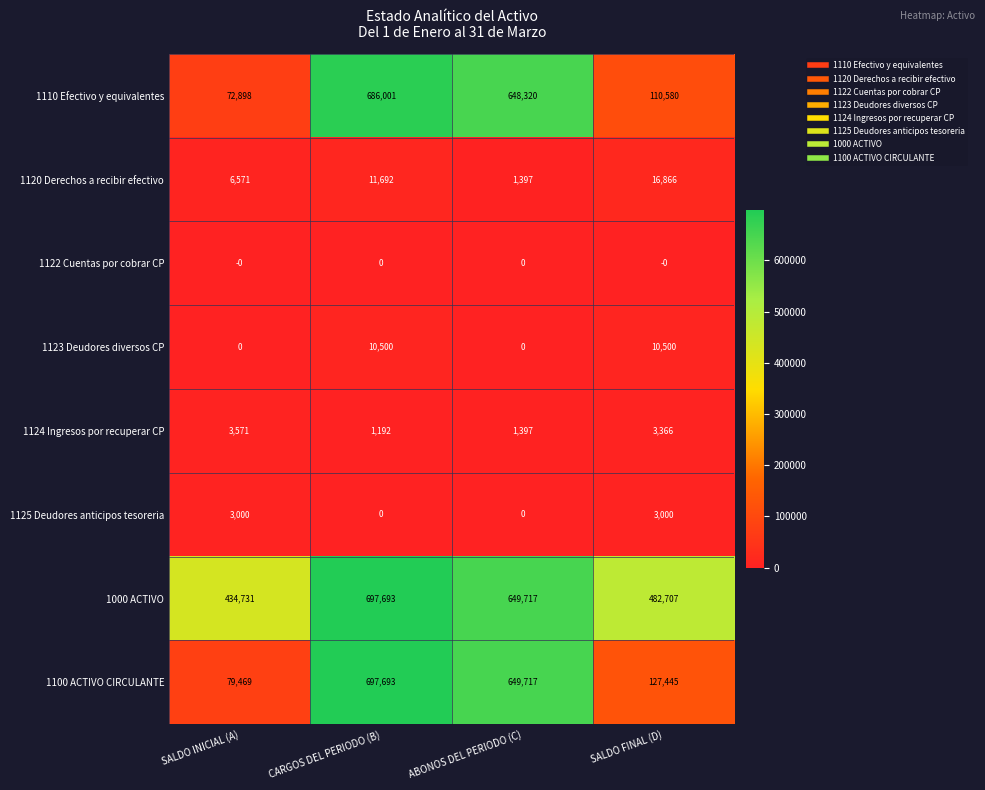

At how many categories does at least one series exceed 276427?

4